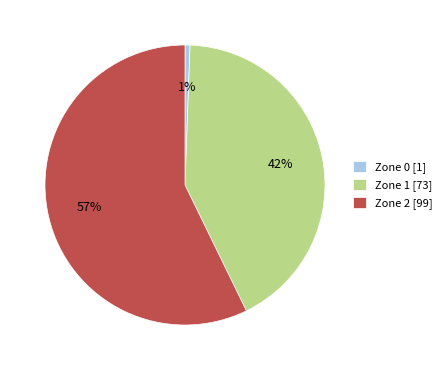

Is it true that Zone 0 [1] is 37% of the pie?

False